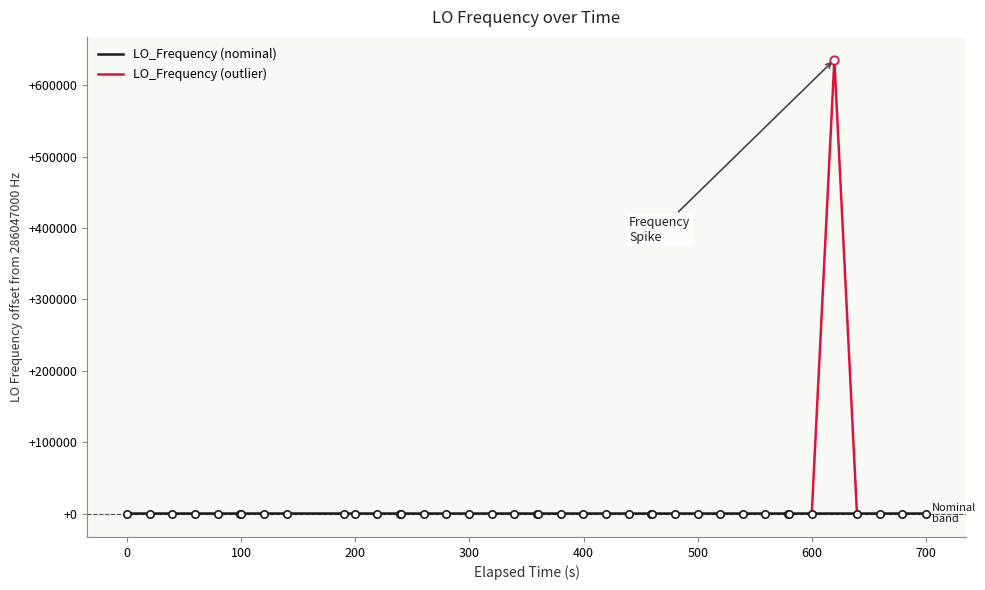

Which has a higher value, 21 or 39?

21